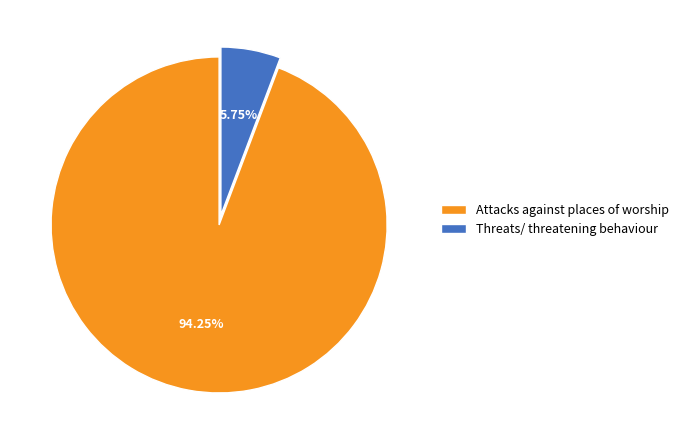

Is there a majority slice in this chart?

Yes